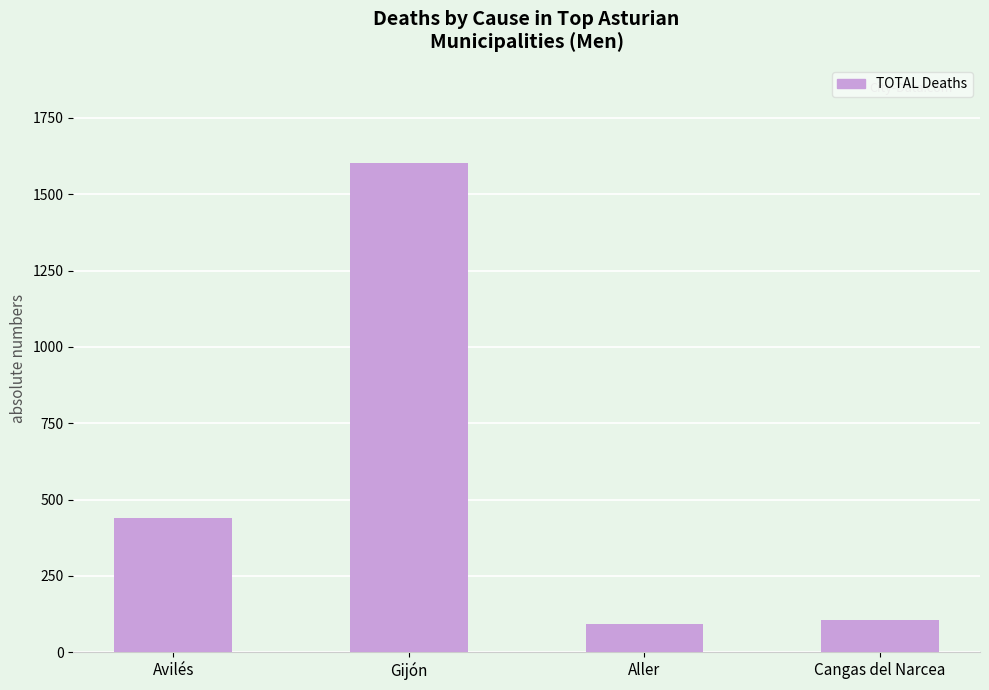

What position from the right is Avilés?

2